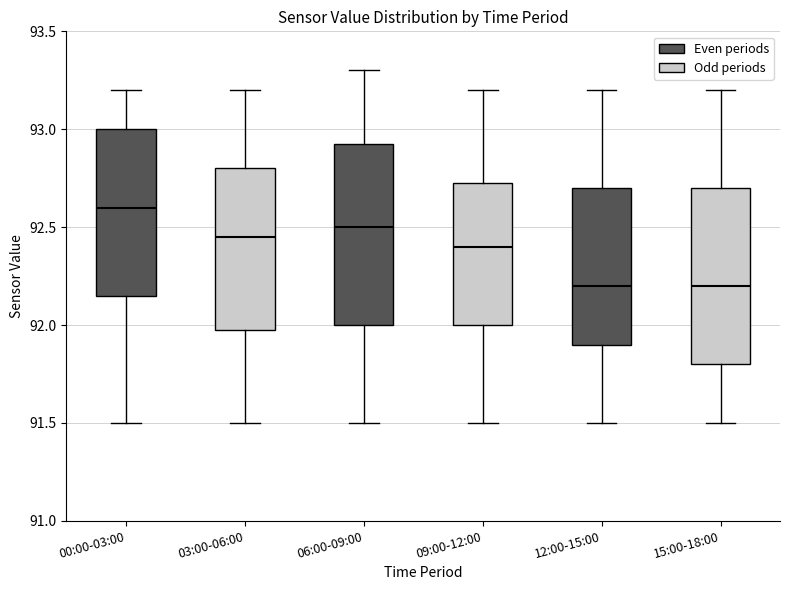

Reading left to right, read every box against the y-axis: the position of its median line, the range the box covers, and the ends of its whiskers. The values are not printed on the chart, so give them approximately, as read against the axis.

00:00-03:00: median 92.60, box 92.15 to 93.00, whiskers 91.50 to 93.20
03:00-06:00: median 92.45, box 92.00 to 92.80, whiskers 91.50 to 93.20
06:00-09:00: median 92.50, box 92.00 to 92.95, whiskers 91.50 to 93.30
09:00-12:00: median 92.40, box 92.00 to 92.75, whiskers 91.50 to 93.20
12:00-15:00: median 92.20, box 91.90 to 92.70, whiskers 91.50 to 93.20
15:00-18:00: median 92.20, box 91.80 to 92.70, whiskers 91.50 to 93.20